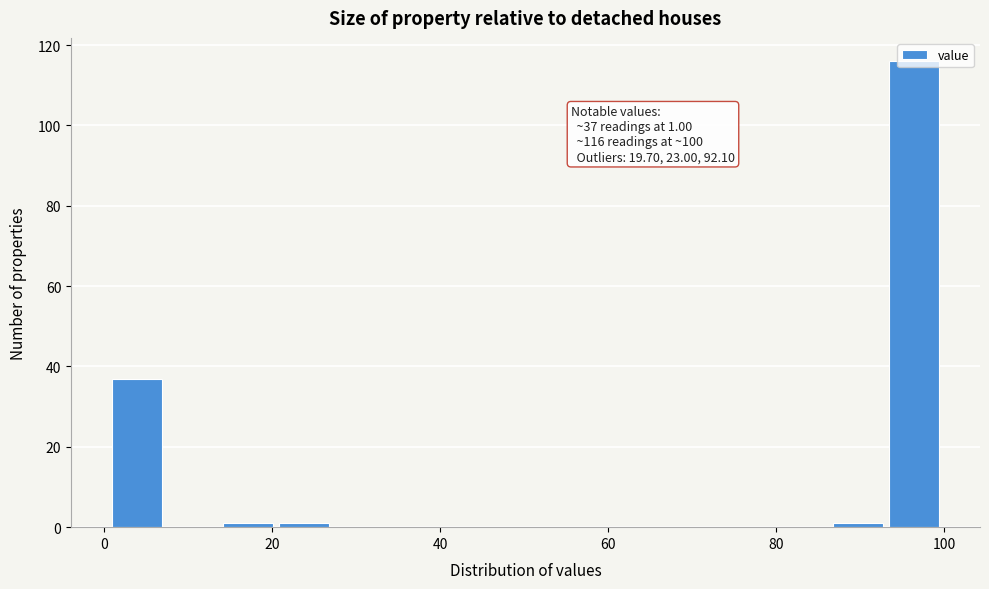

Around what value on the x-axis is the tallest bar? Give the approximate position of its centre, as read against the axis.

96